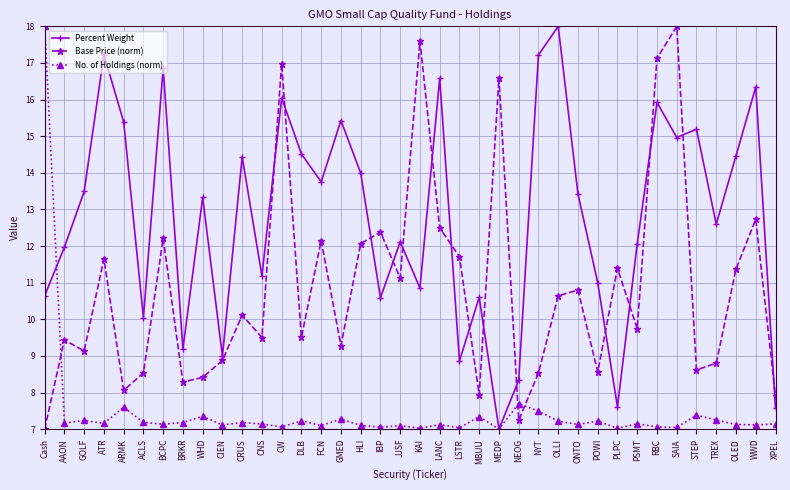

True or false: No. of Holdings (norm) has a value of 7.1 at XPEL.

True